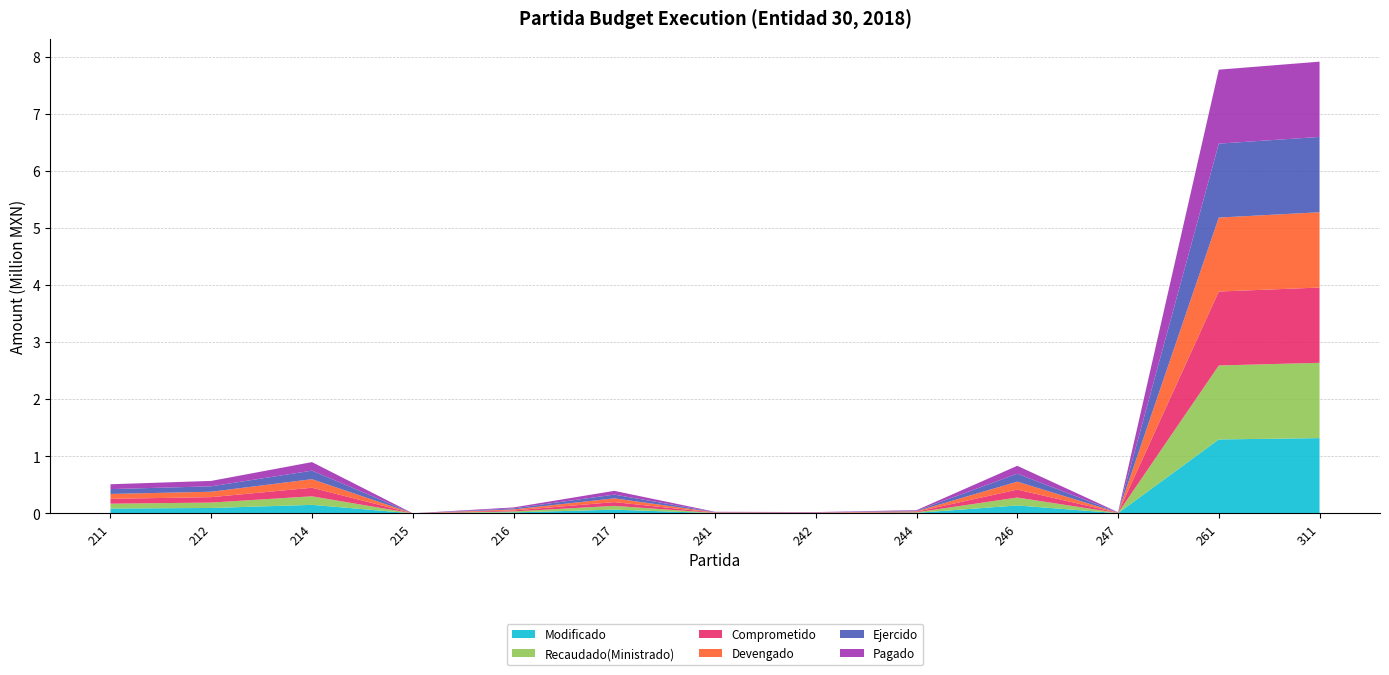

Does the chart have visible grid lines?

Yes